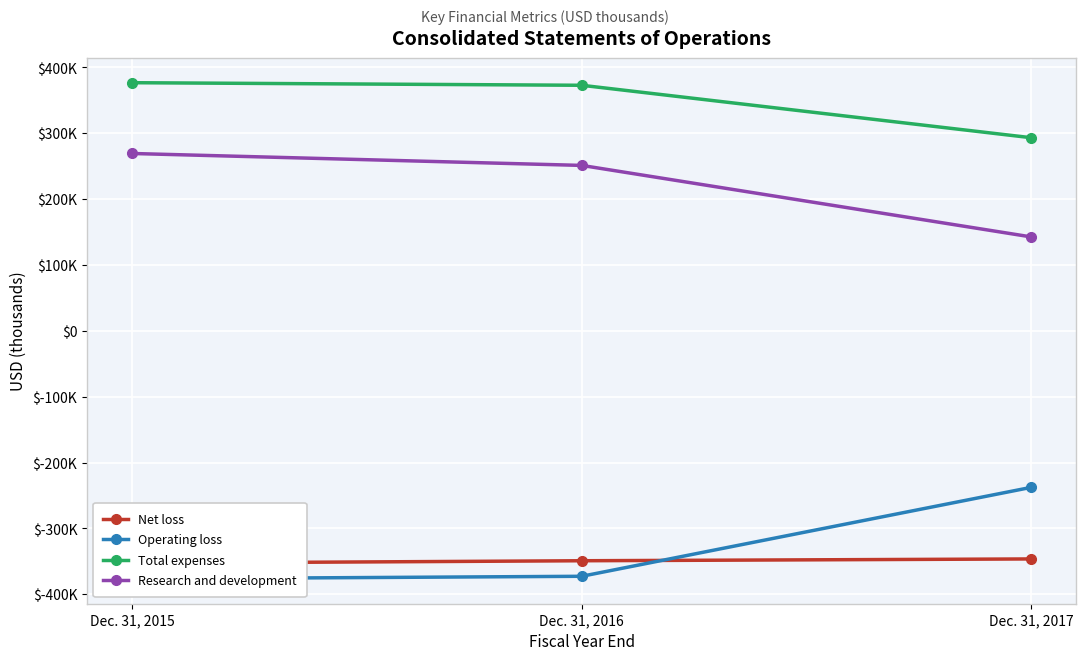

How many data points in Operating loss are above -372733?

1